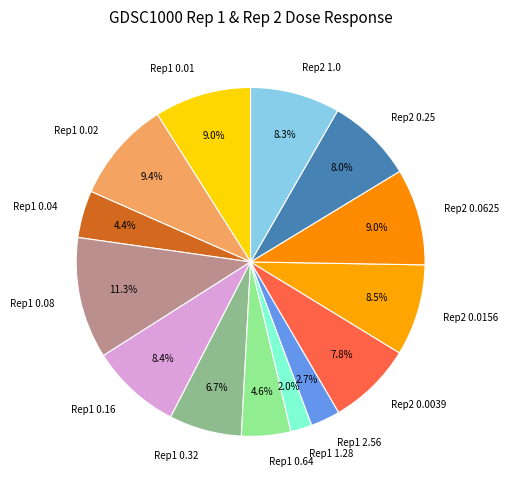

What is the smallest slice in the pie chart?

Rep1 1.28